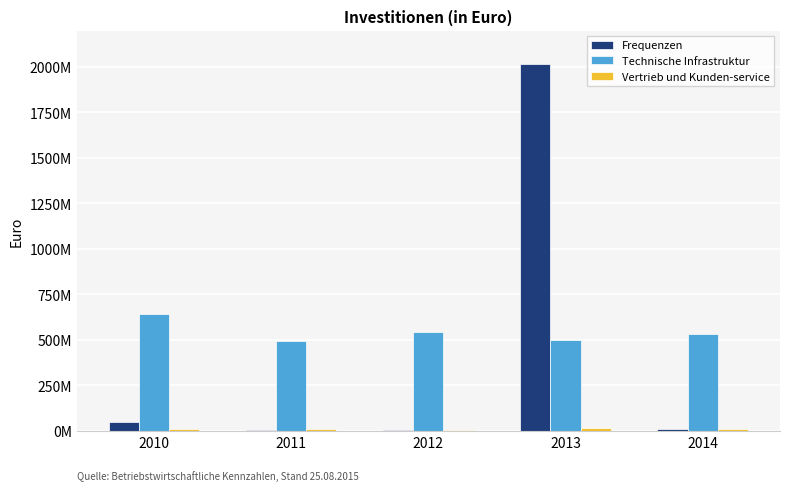

At which label does Vertrieb und Kunden-service first exceed 10137600?

2011